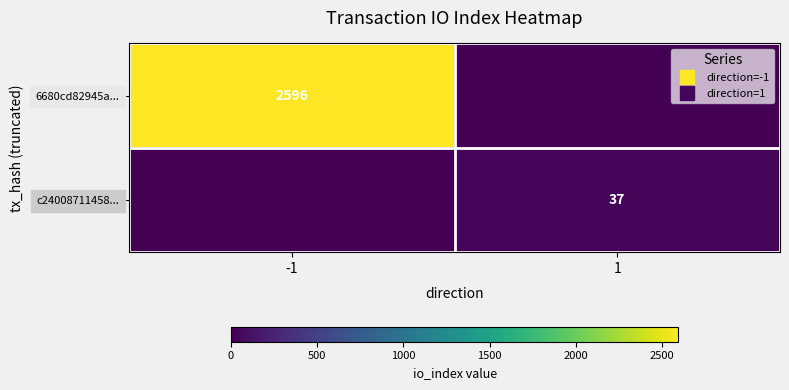

Which category has the highest value across all series?

-1